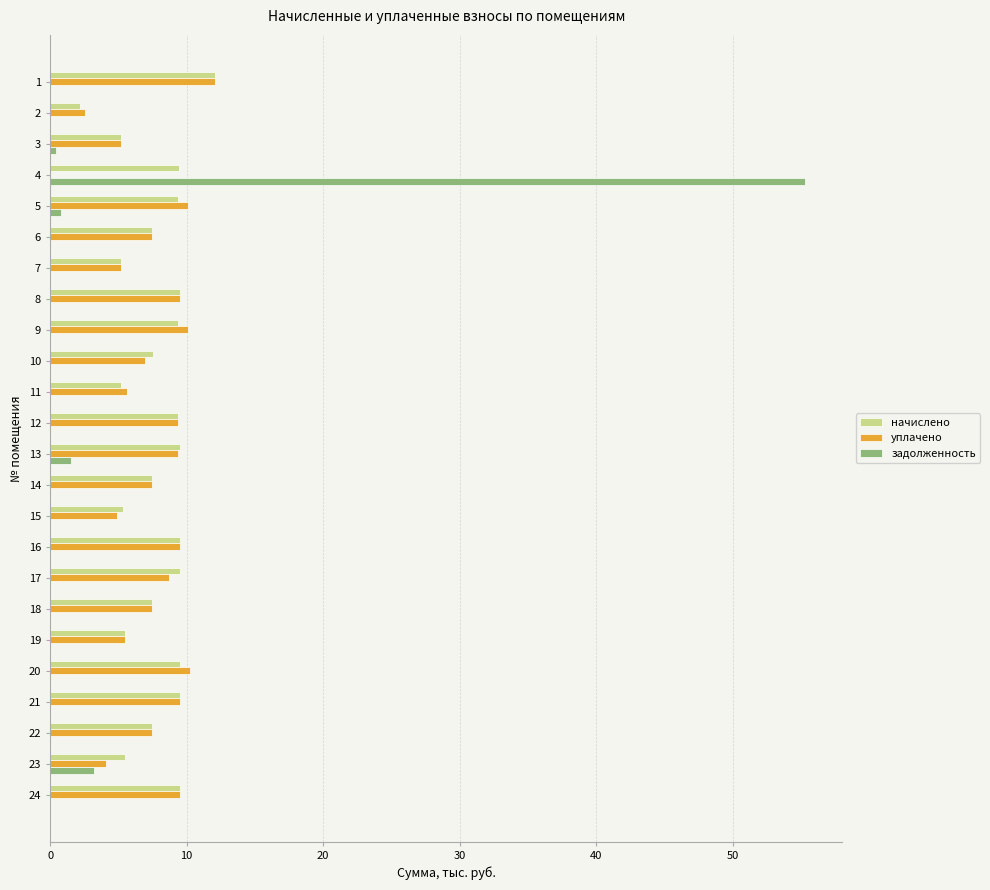

True or false: задолженность has a value of 0.0 at 20.

True